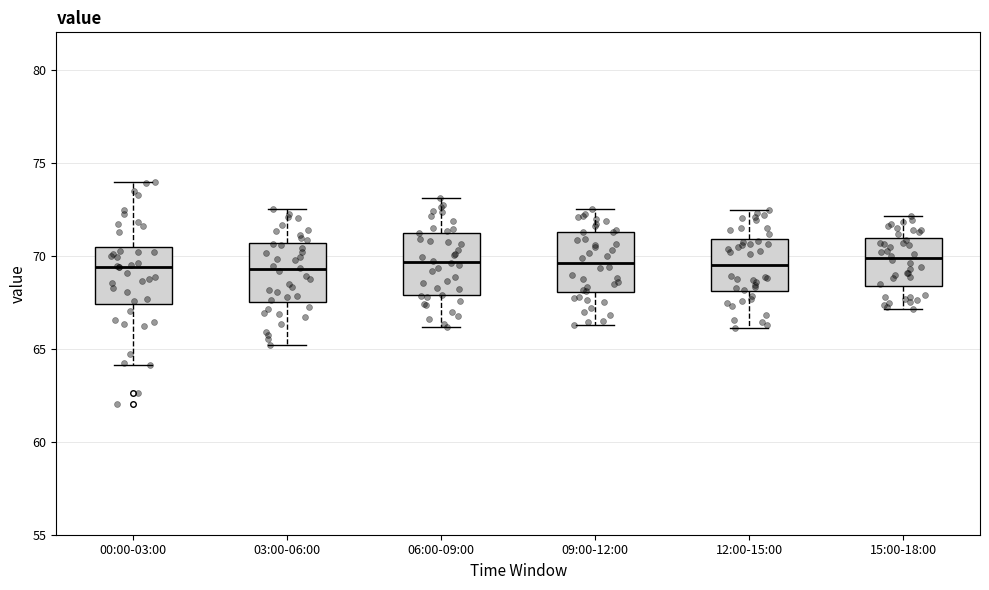

Where is the upper edge of the box for 09:00-12:00 on the y-axis? The values are not printed on the chart, so give them approximately, as read against the axis.

71.5